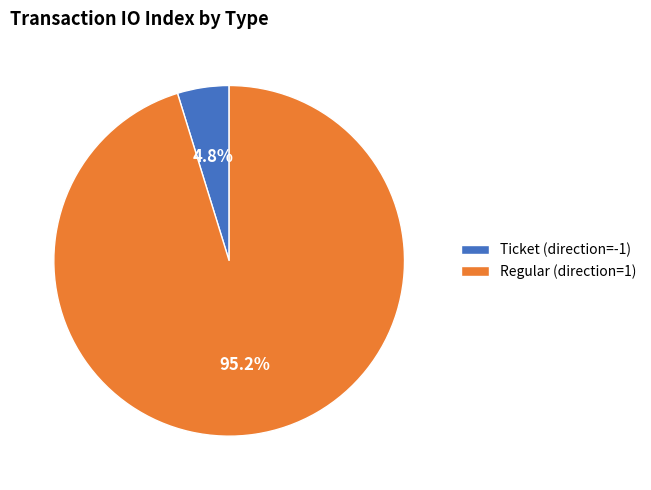

What percentage do Ticket (direction=-1) and Regular (direction=1) together represent?

100.0%